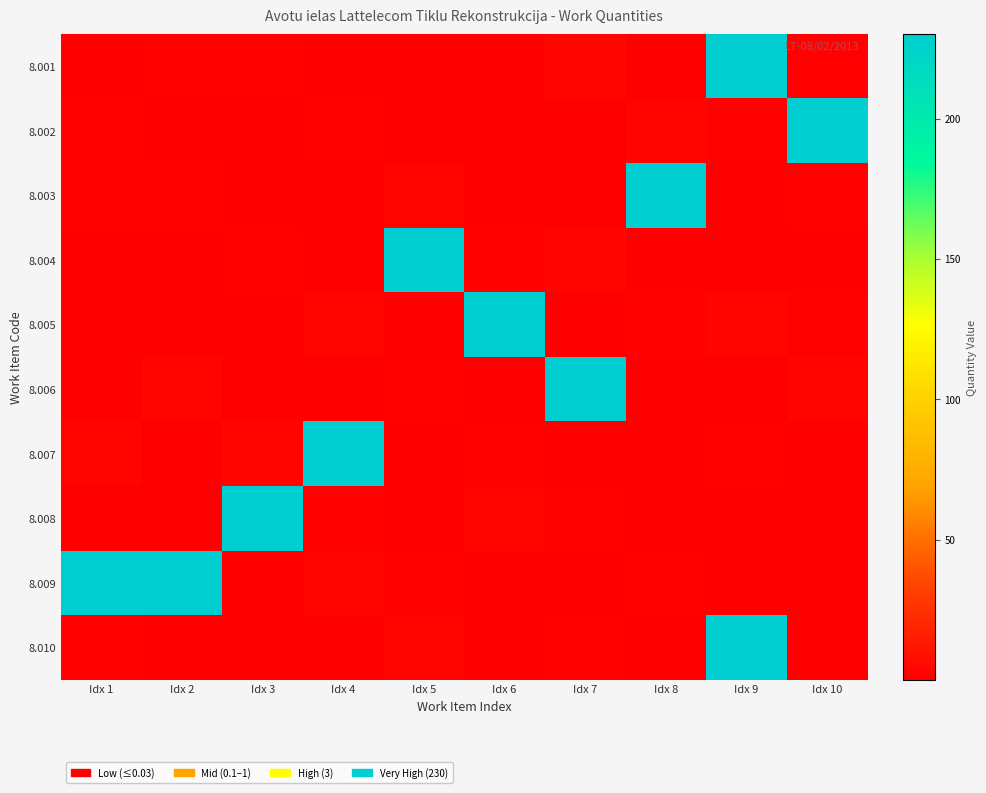

Rank the series by their maximum value, from lowest to highest.

8.001, 8.002, 8.003, 8.004, 8.005, 8.006, 8.007, 8.008, 8.009, 8.010